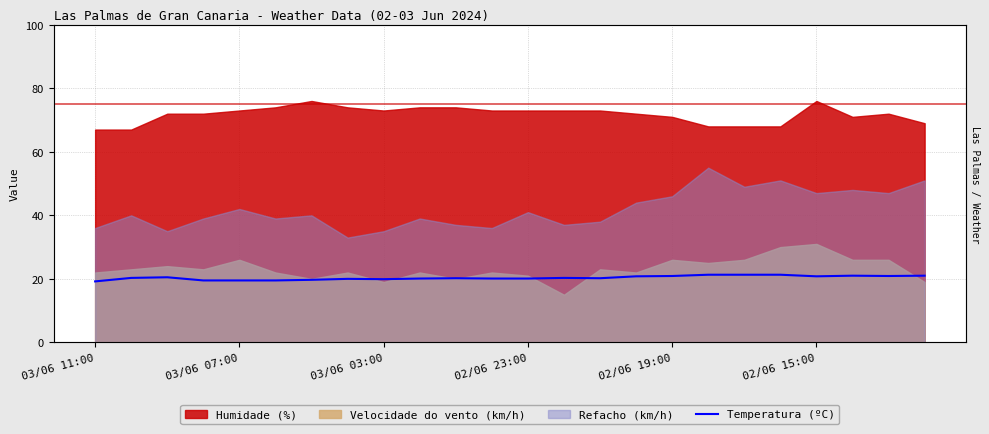

The chart shows a value of 31.4 at 21. True or false?

False